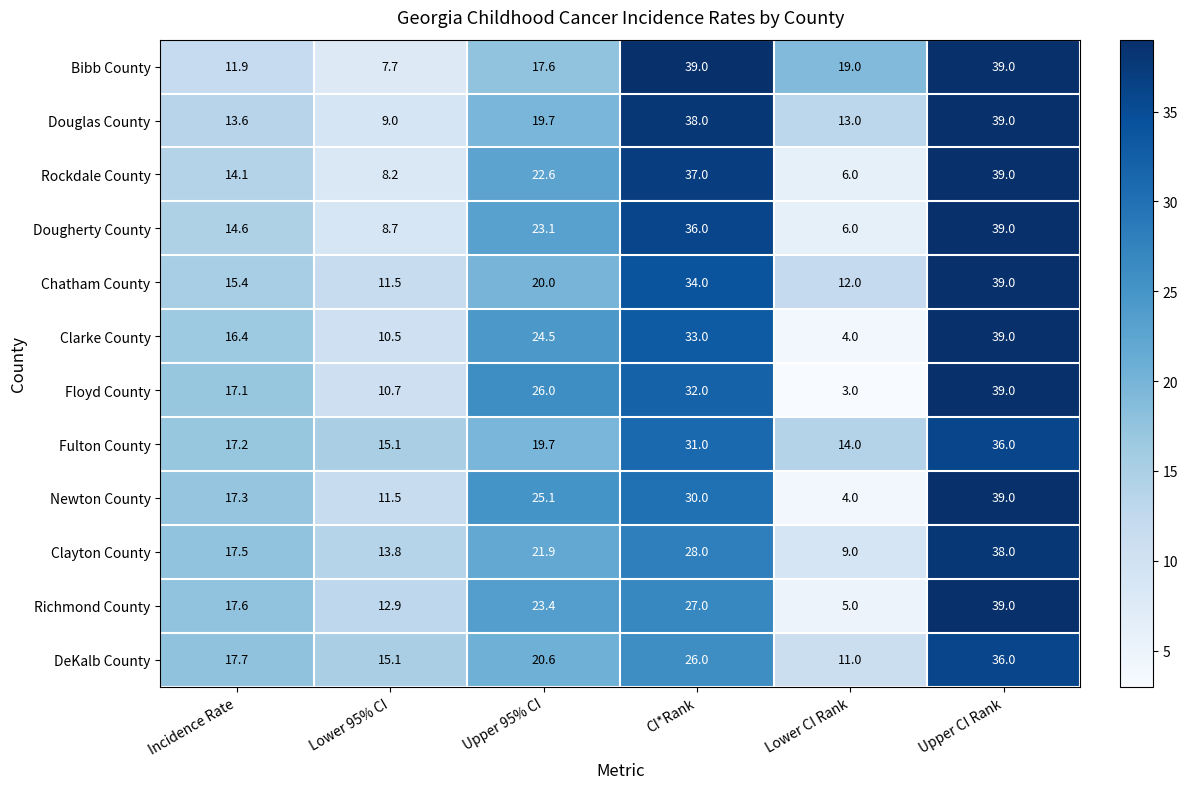

At which label does Fulton County reach its minimum?

Lower CI Rank